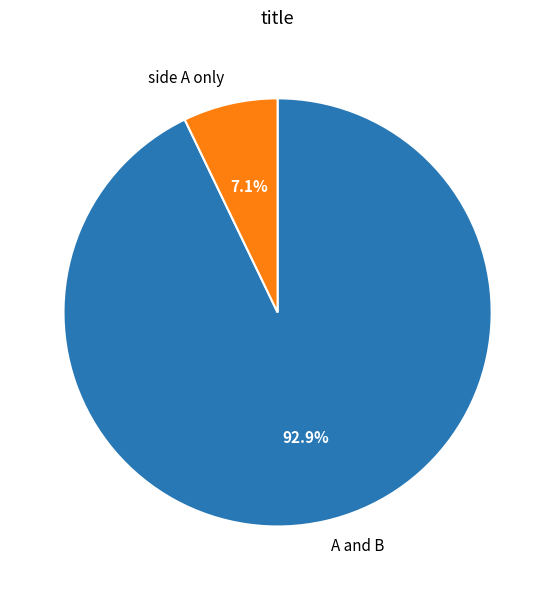

Combined, what portion of the pie is side A only and A and B?

100.0%